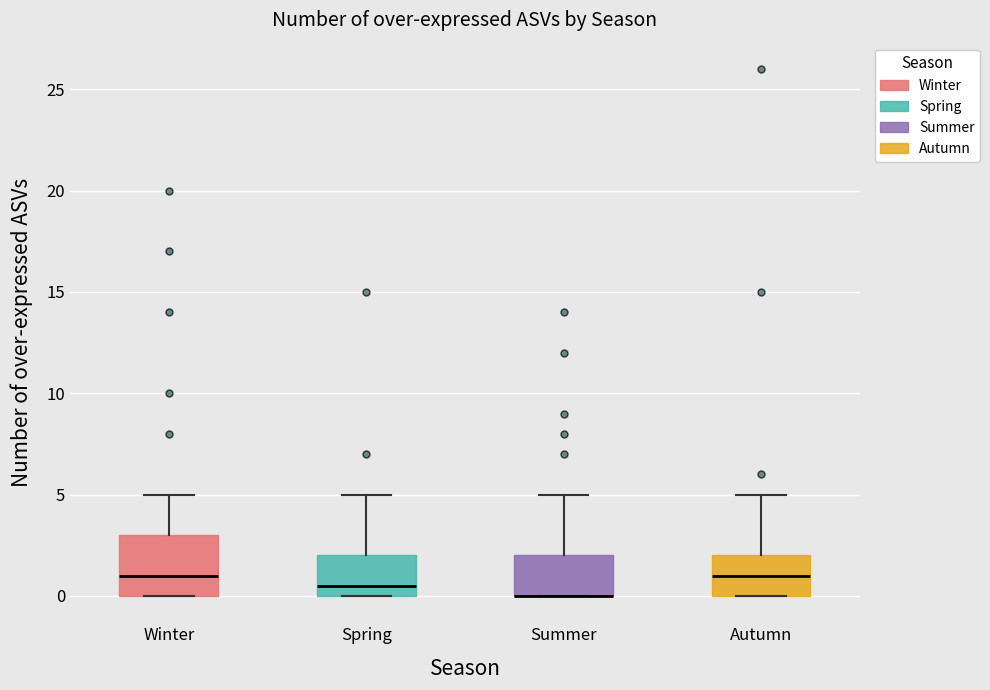

Reading left to right, transcribe this box plot: for each box, give where its median line is, the range the box spans, and where its two whiskers end, as read against the y-axis. The values are not printed on the chart, so give them approximately, as read against the axis.

Winter: median 1.0, box 0.0 to 3.0, whiskers 0.0 to 5.0
Spring: median 0.5, box 0.0 to 2.0, whiskers 0.0 to 5.0
Summer: median 0.0 (drawn on the box's lower edge), box 0.0 to 2.0, whiskers 0.0 to 5.0
Autumn: median 1.0, box 0.0 to 2.0, whiskers 0.0 to 5.0